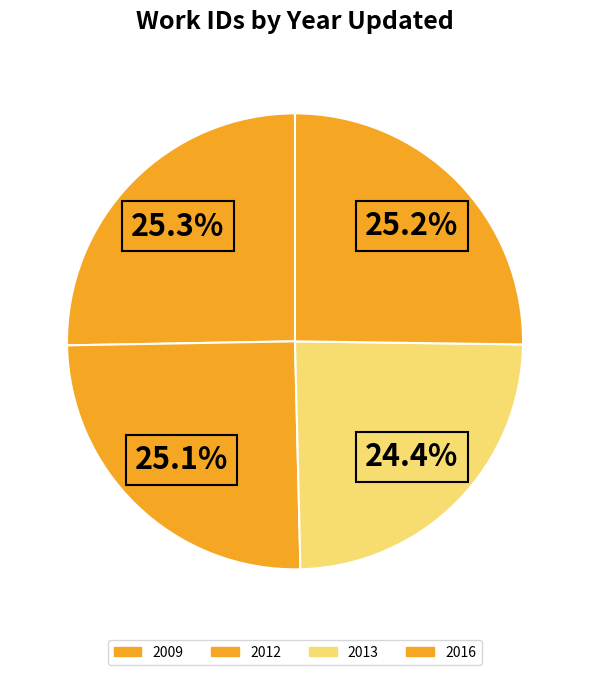

Which category has the smallest portion of the pie?

2013